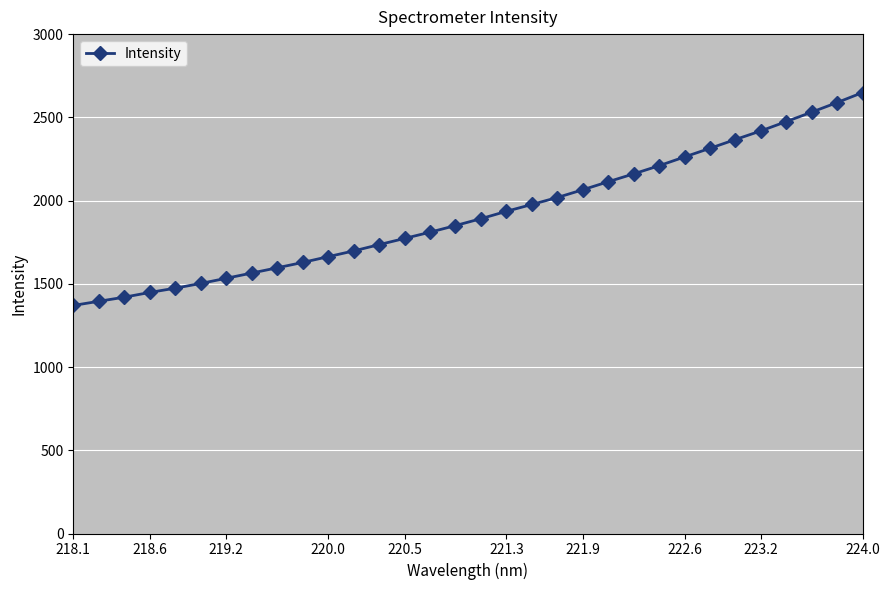

What is the smallest value displayed?

1370.0